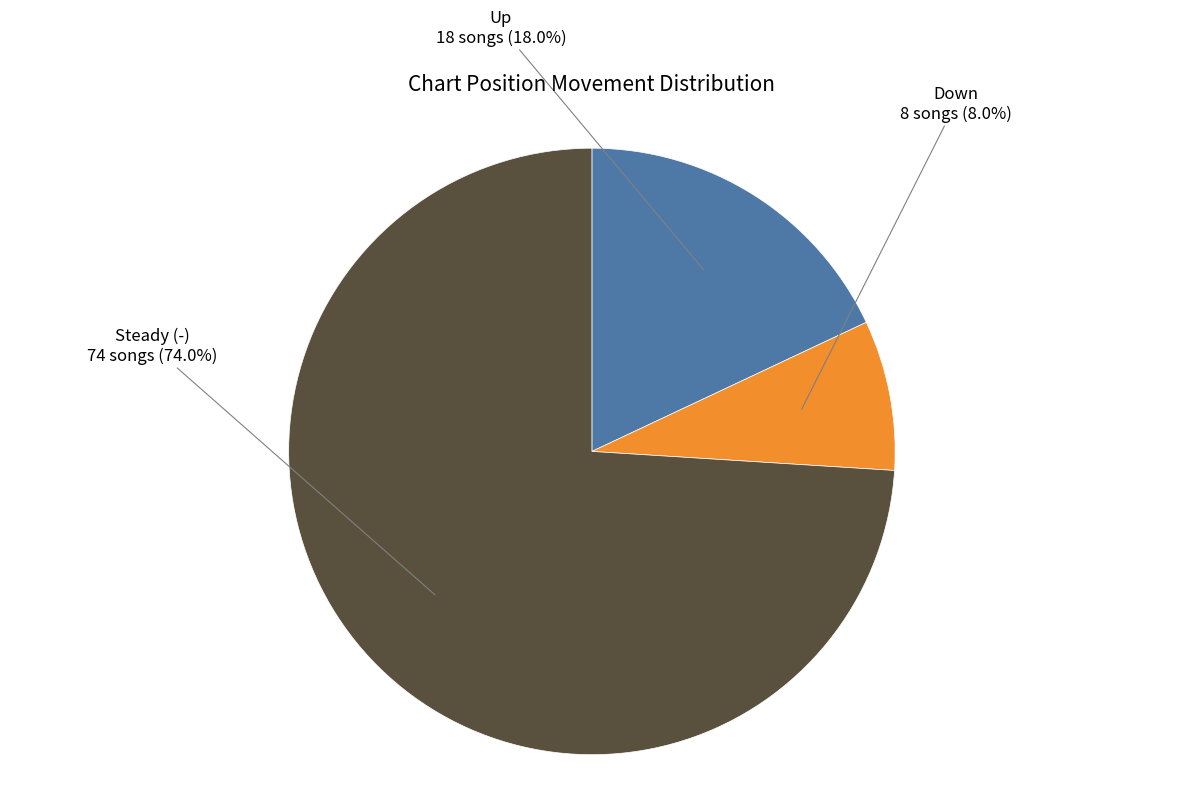

Is there any slice that represents more than half of the pie?

Yes